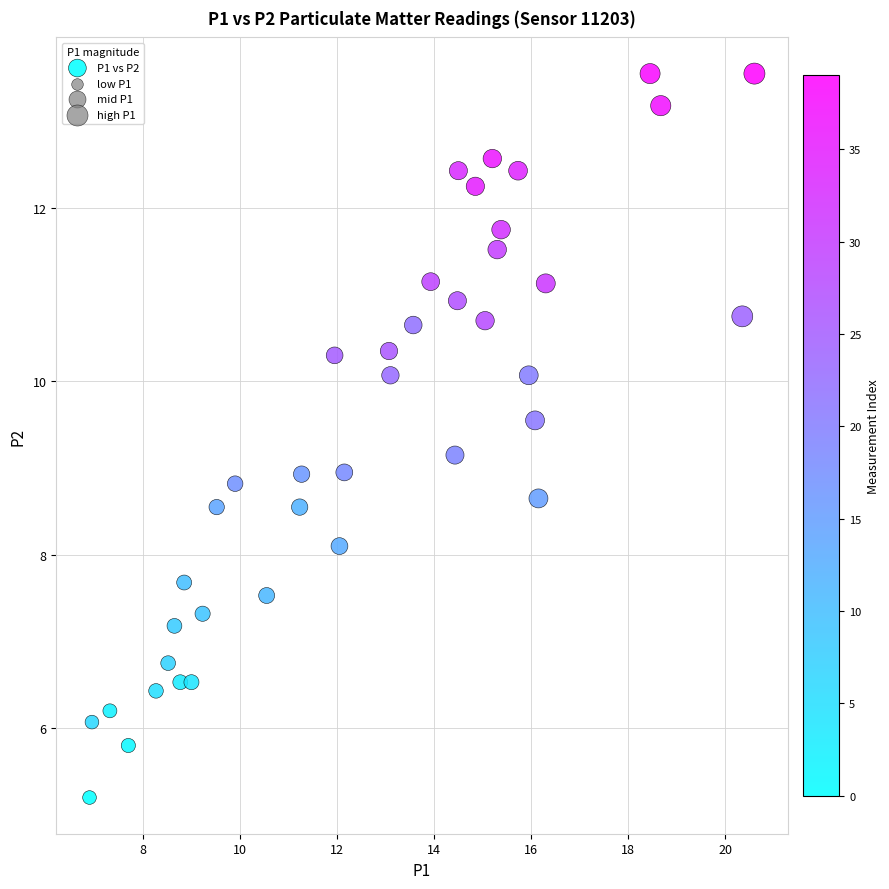

What is the range of X values (max minus min)?

13.7